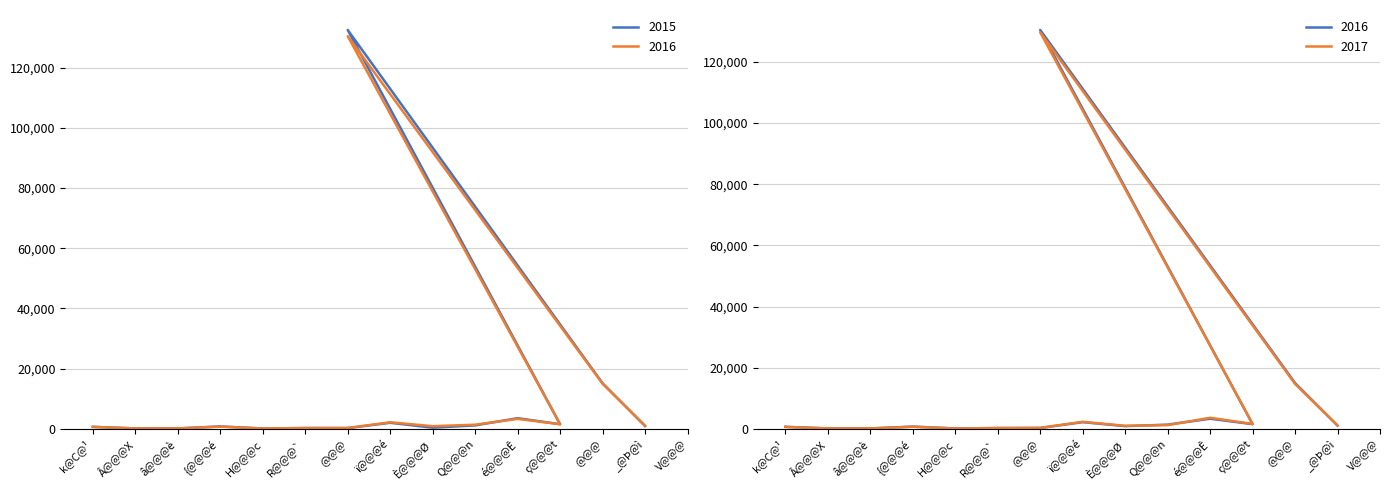

What is the total value across all series at â@@@è?

425